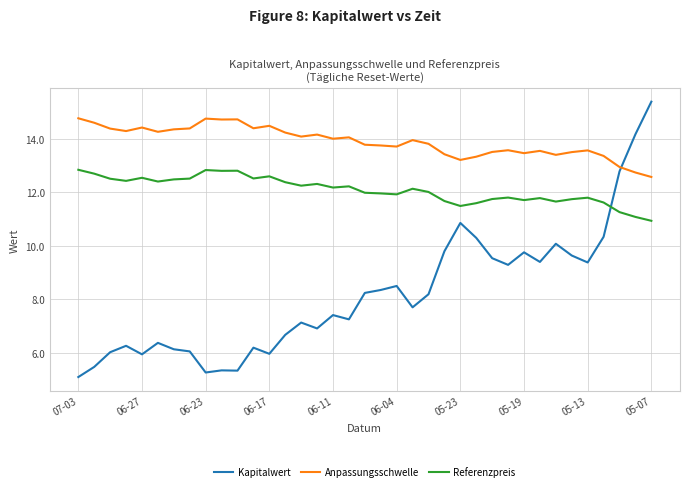

What is the maximum value shown in the chart?

15.4